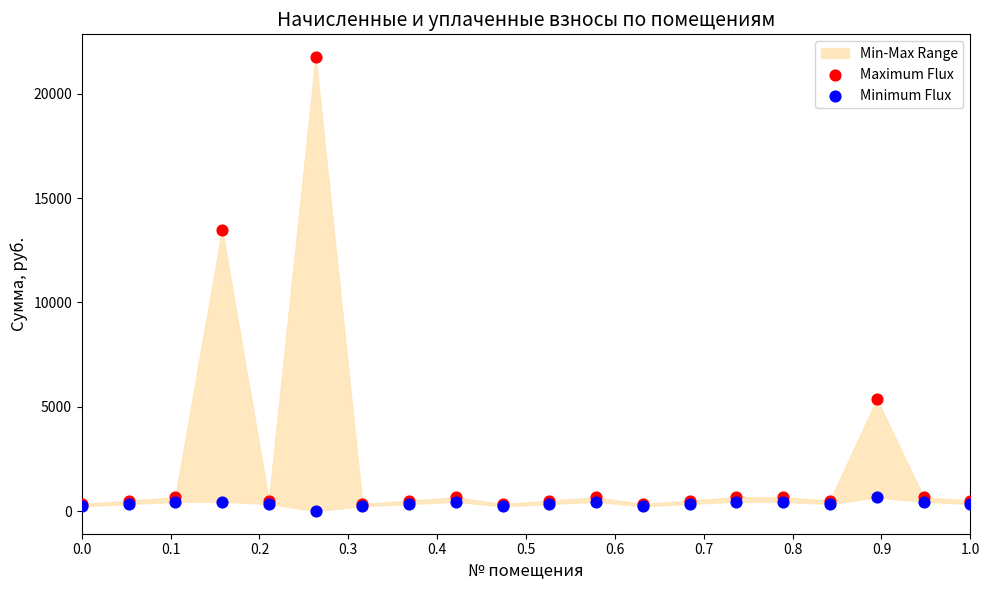

Across all series, what Y value is closest to 10884?

13491.4